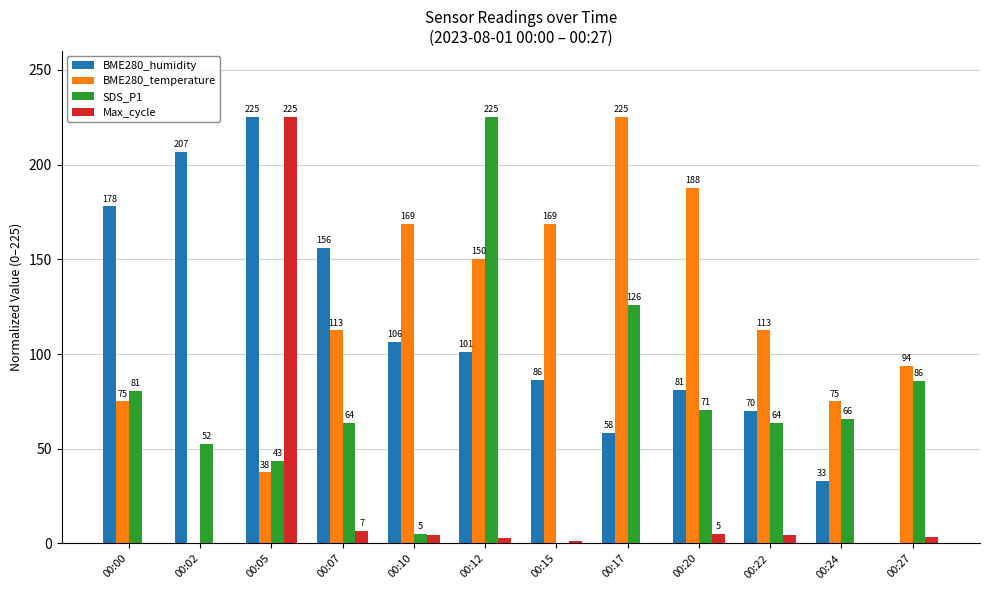

What is the maximum value shown in the chart?

225.0